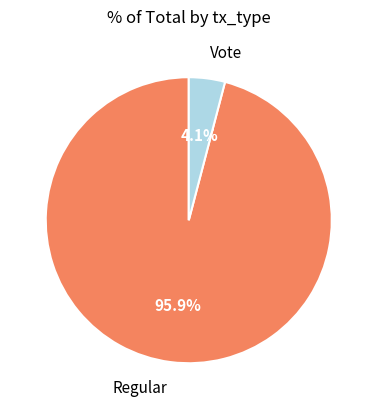

How many segments does this pie chart have?

2